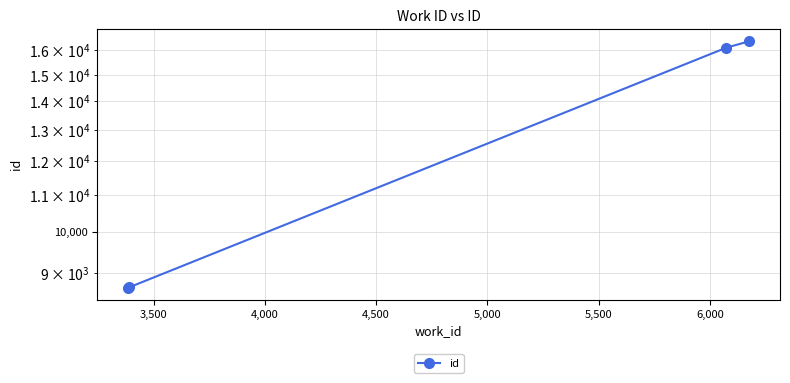

What is the average value?

12442